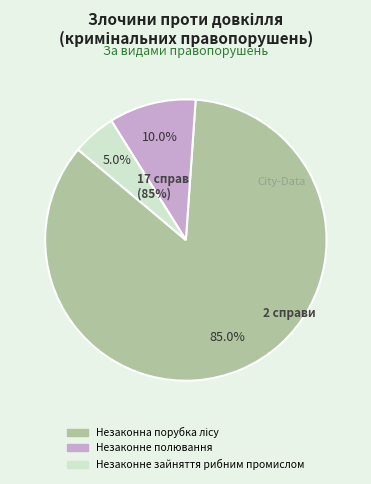

Is the sum of Незаконна порубка лісу, ст.246 and Незаконне зайняття рибним, звіриним або іншим водним добувним промислом greater than half?

Yes